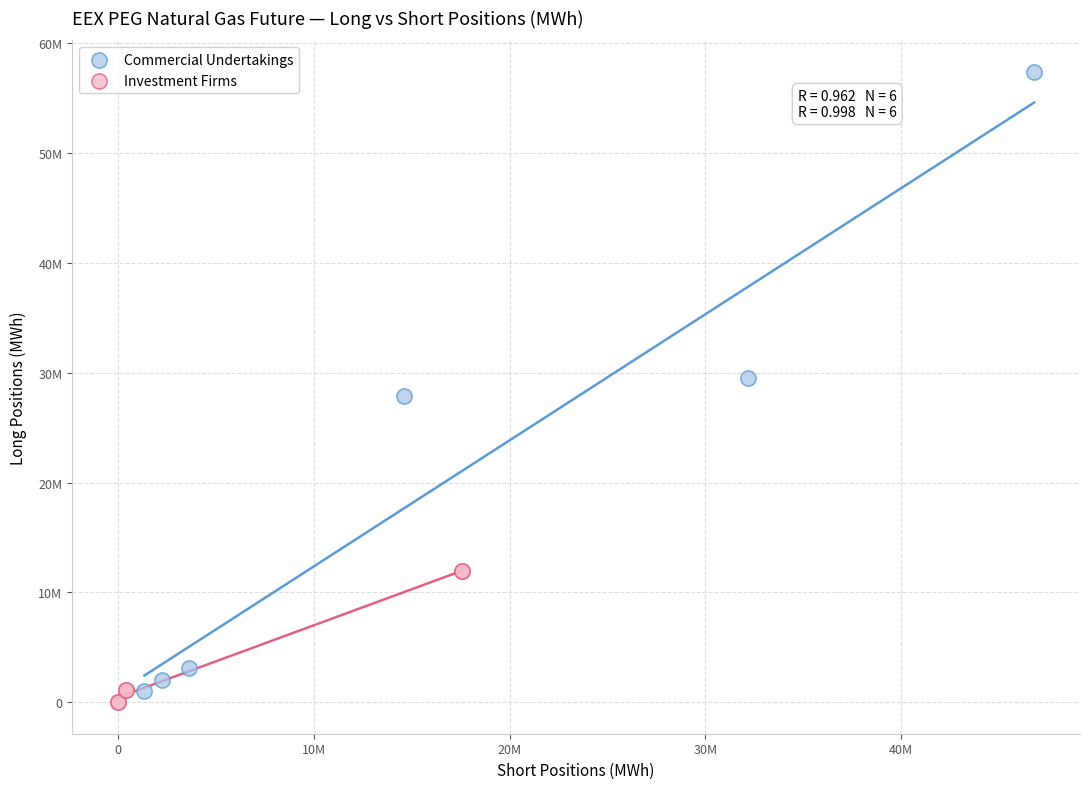

What are all the series names shown in the legend?

Commercial Undertakings, Investment Firms